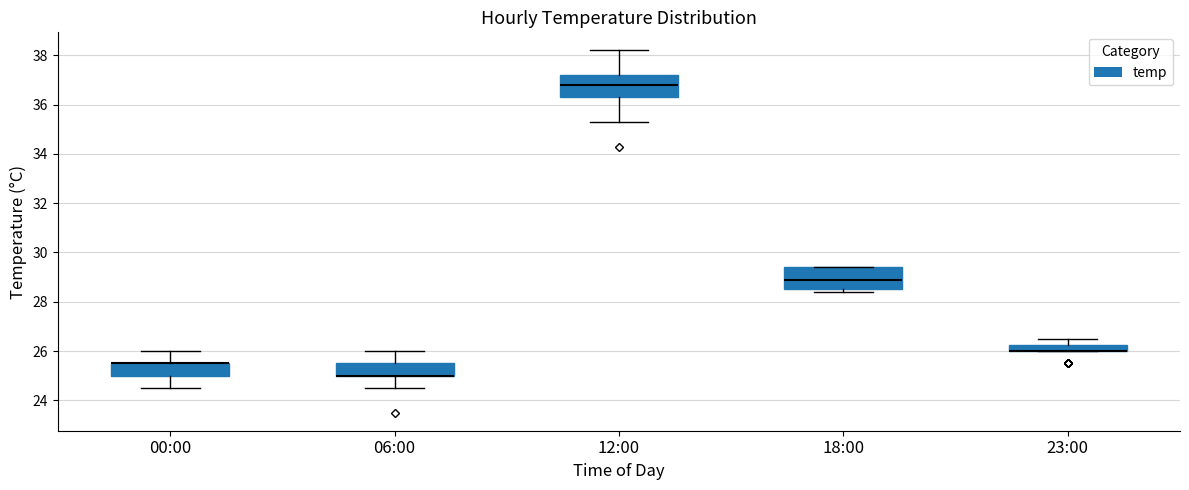

Where is the lower edge of the box for 23:00 on the y-axis? The values are not printed on the chart, so give them approximately, as read against the axis.

26.0